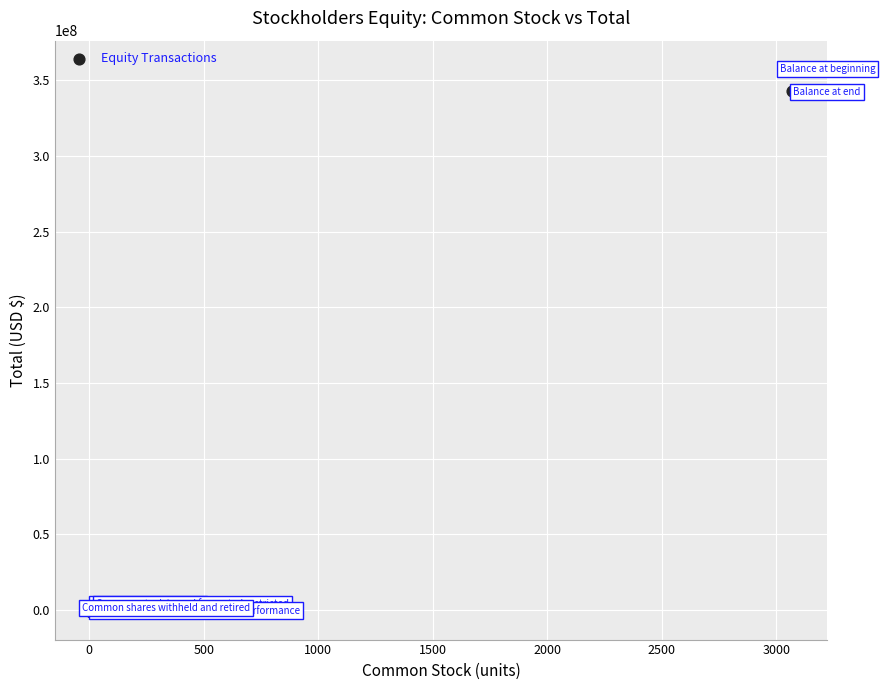

What Y value in the scatter plot is closest to 178299004?

342828073